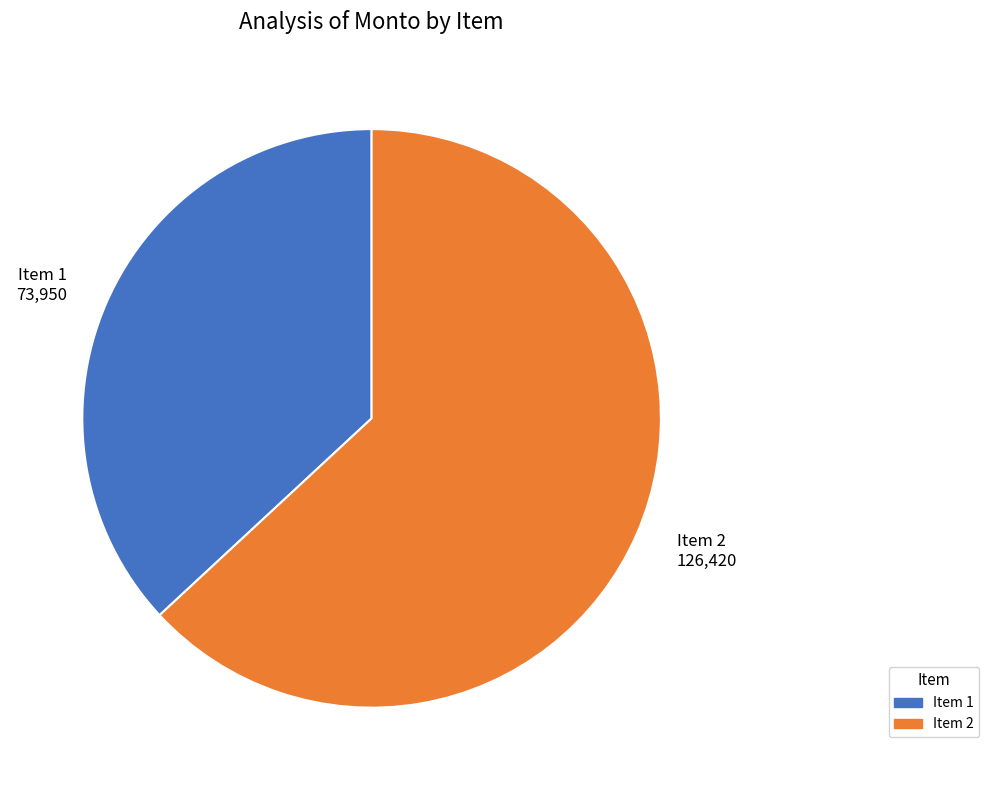

Between Item 2 126,420 and Item 1 73,950, which is larger?

Item 2 126,420